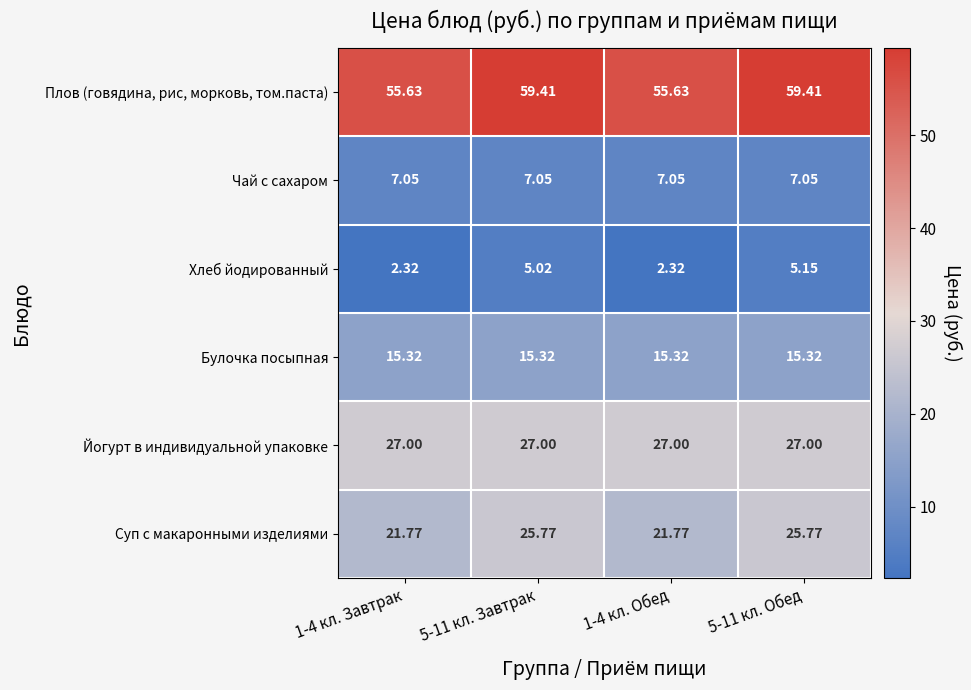

Between 1-4 кл. Обед and 5-11 кл. Обед, which series saw the biggest shift?

Суп с макаронными изделиями